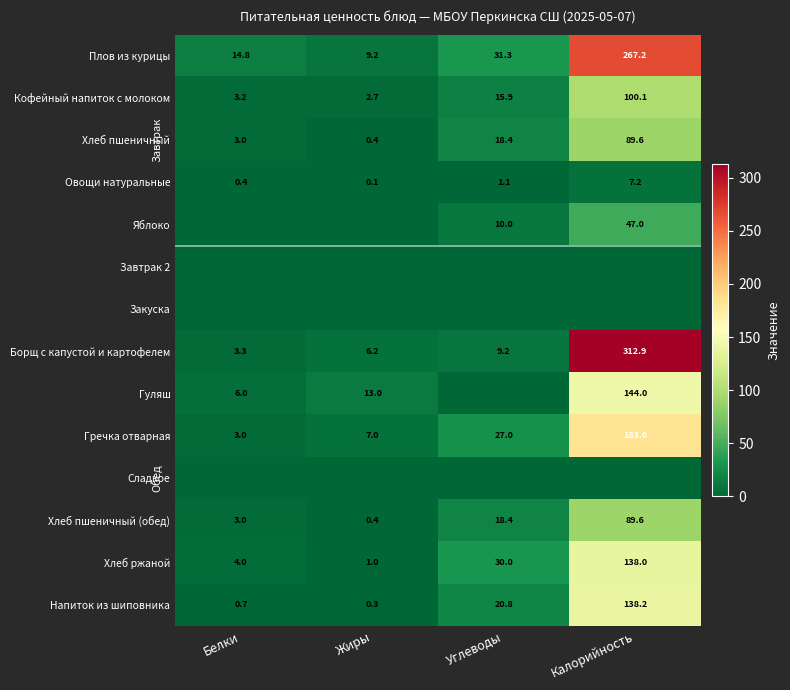

What is the minimum value for Хлеб пшеничный?

0.4